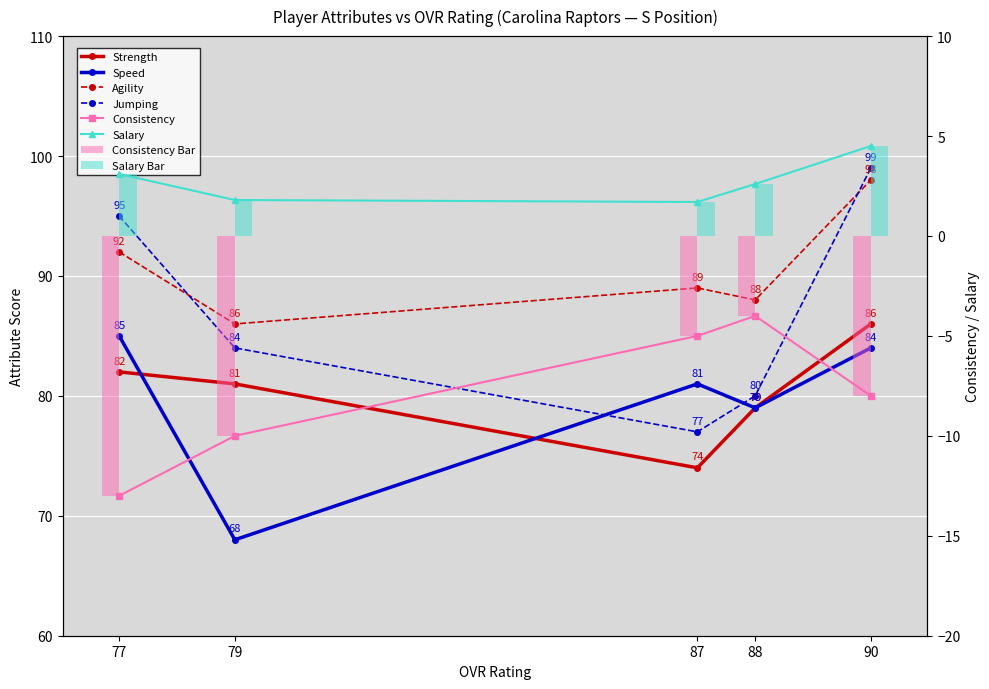

How many groups of bars are there?

5